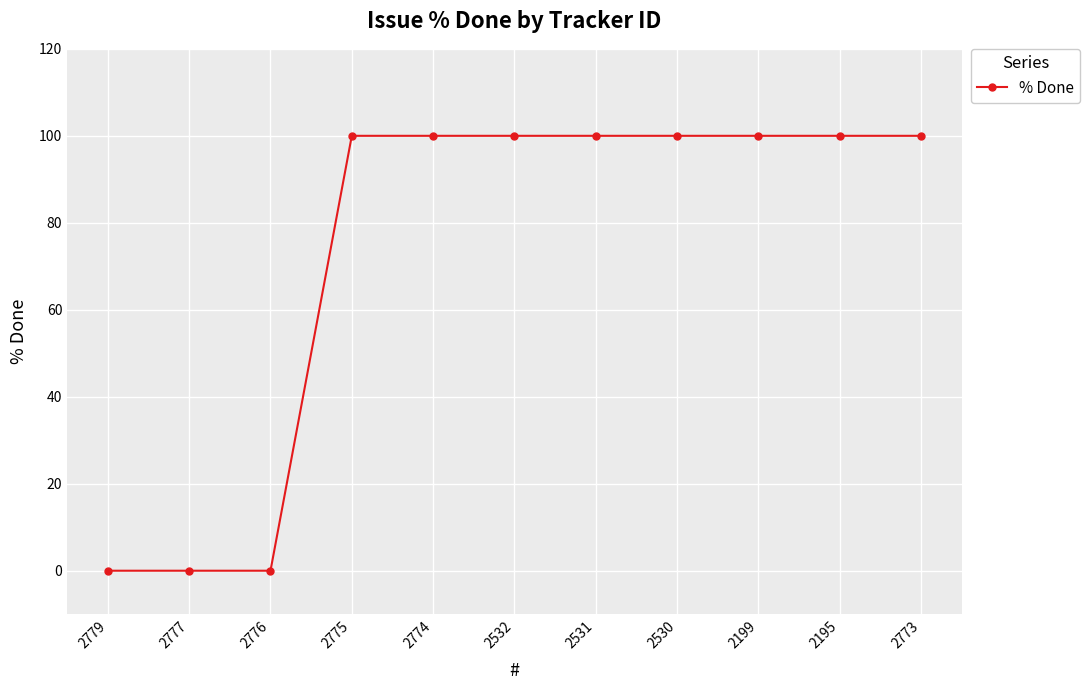

What is the greatest value displayed?

100